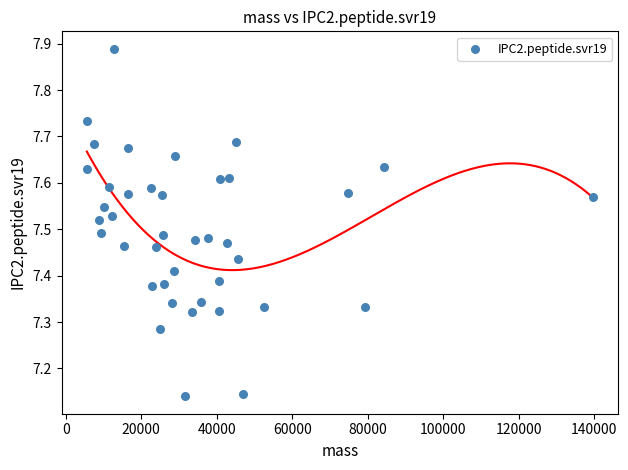

What is the range of Y values (max minus min)?

0.7